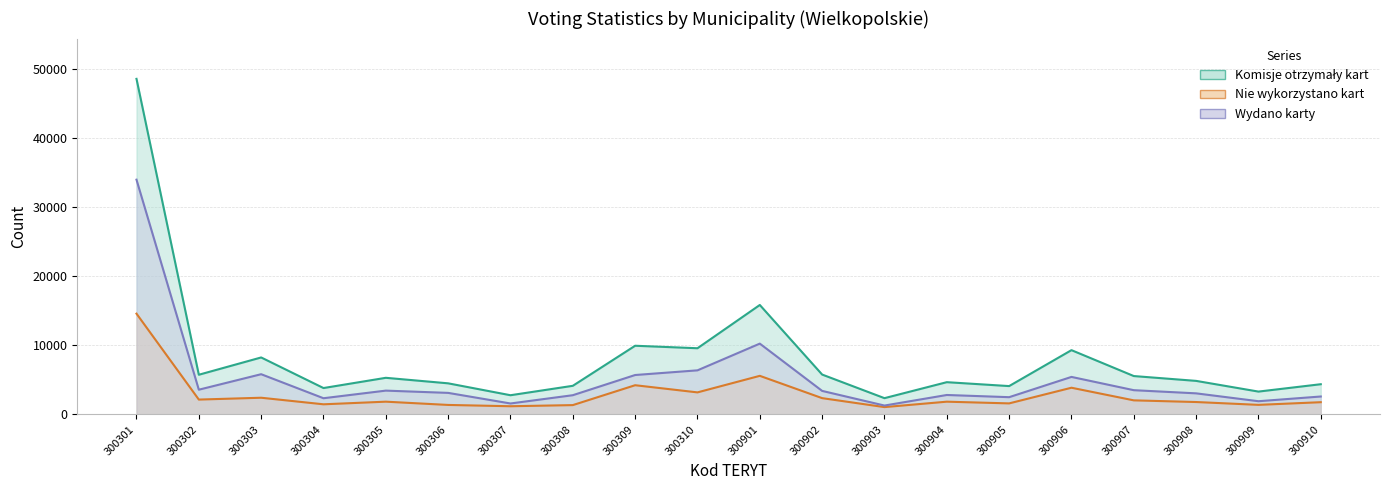

Rank the series by their average value, from lowest to highest.

Nie wykorzystano kart, Wydano karty, Komisje otrzymały kart